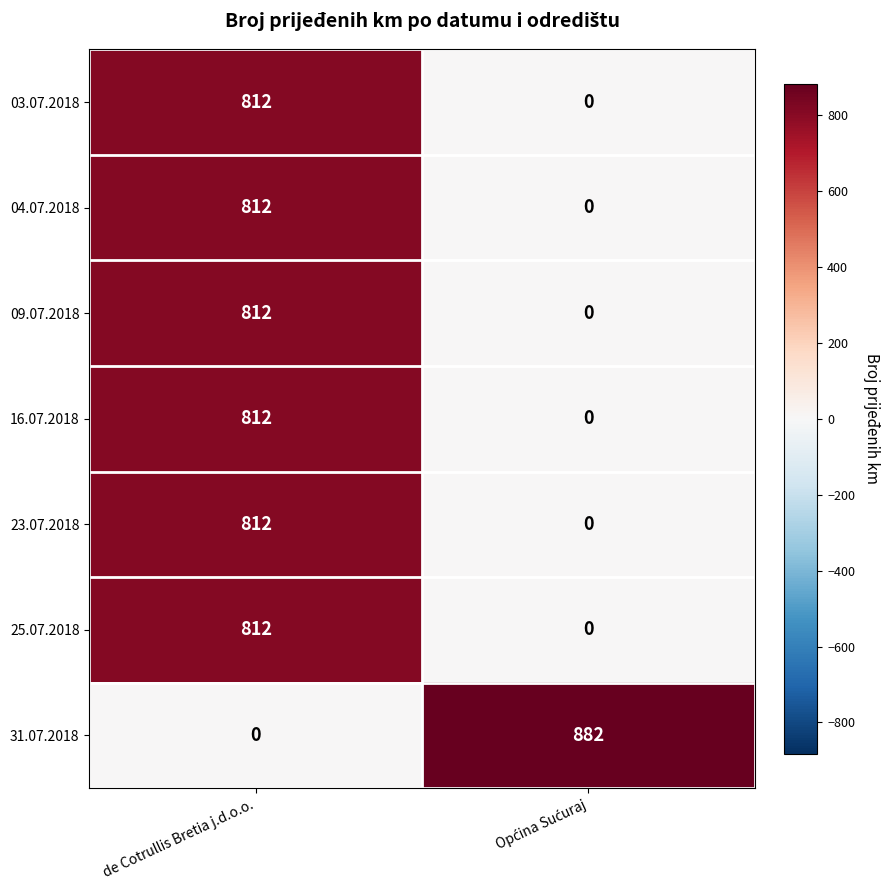

At which category is the sum across all series the highest?

de Cotrullis Bretia j.d.o.o.